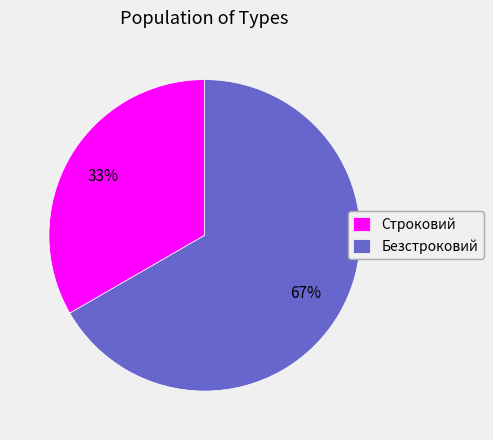

What is the largest slice in the pie chart?

Безстроковий